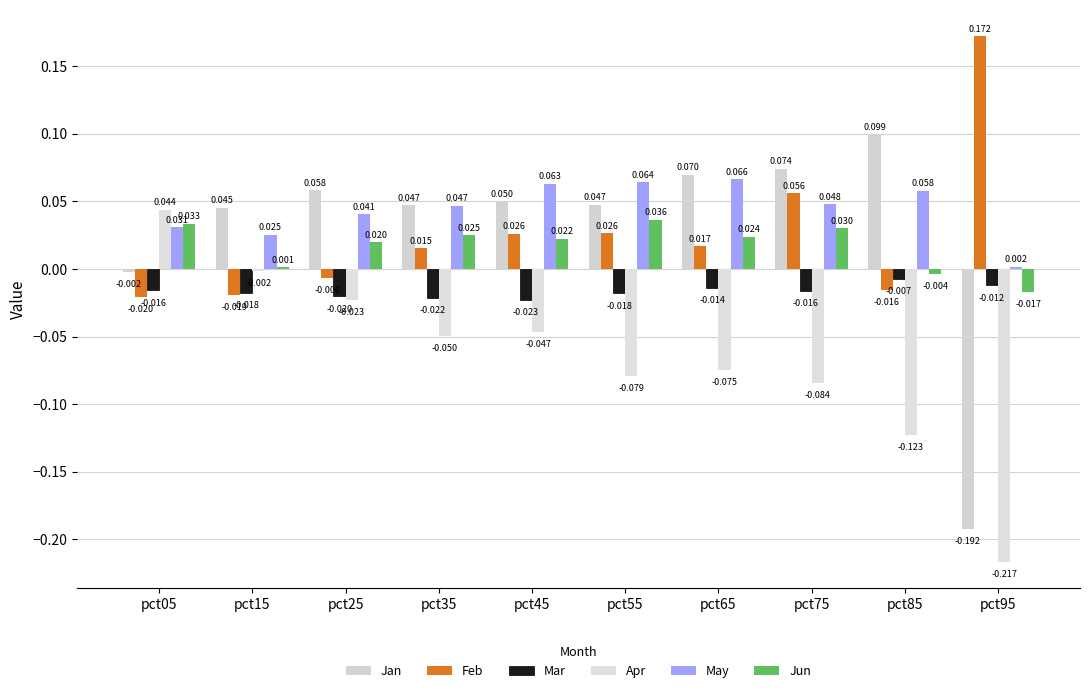

True or false: Jan has a value of 0.1 at pct45.

True